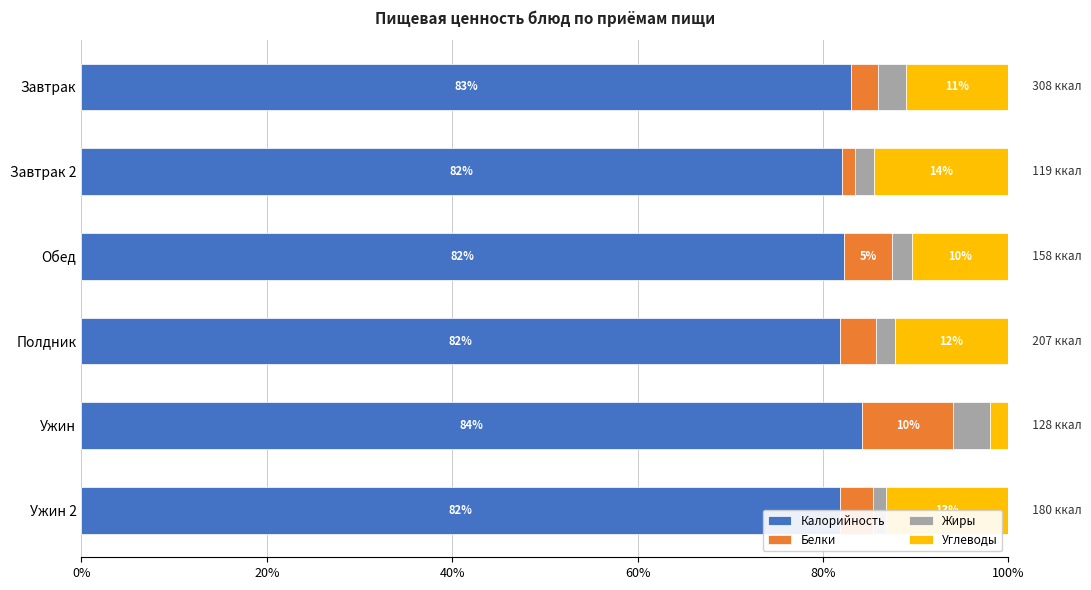

What is the value of the Белки bar at the 2nd from the left?

1.4